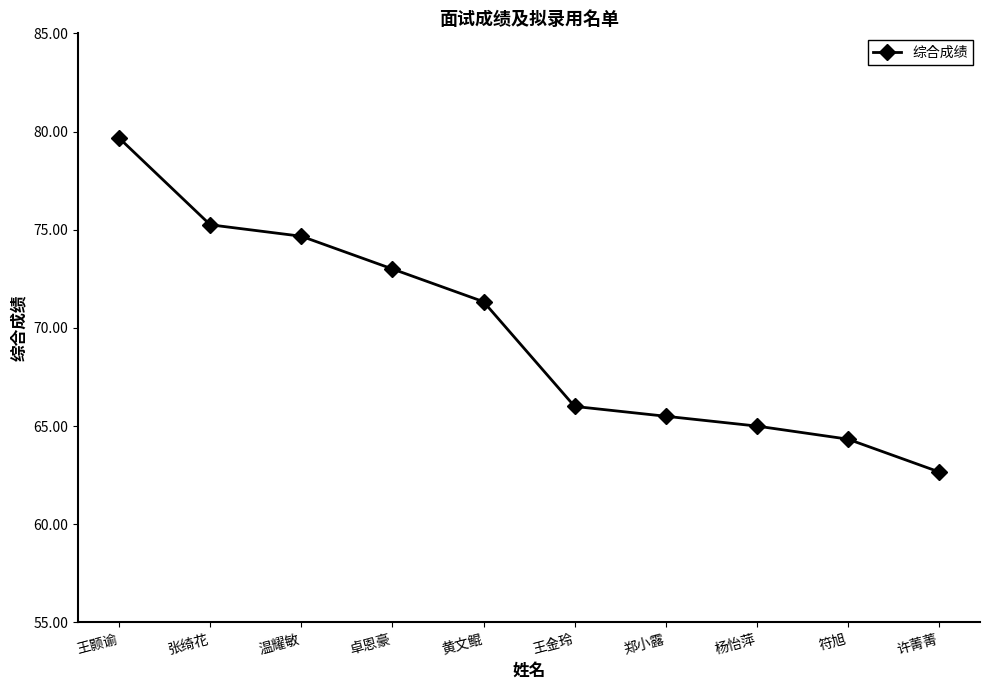

True or false: there are more than 2 points higher than both neighbors.

False